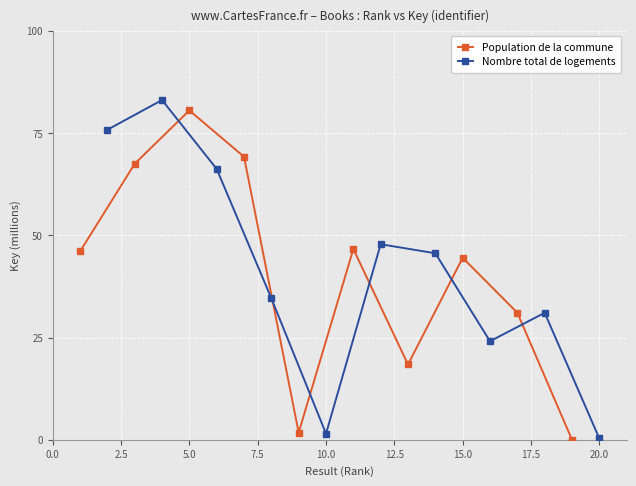

At which category does Nombre total de logements reach its first local valley?

10.0